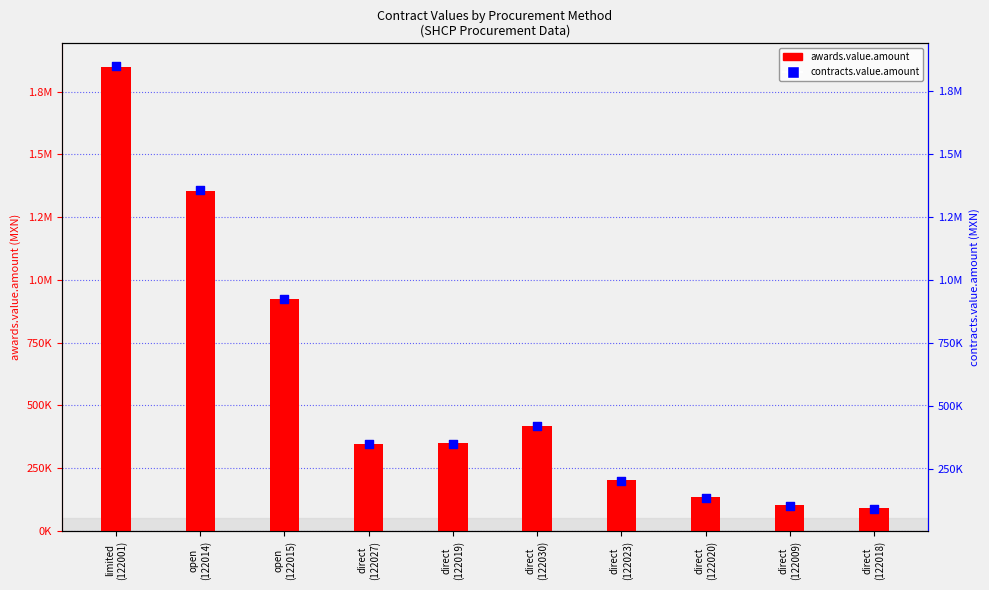

At which category is the sum across all series the highest?

limited
(122001)